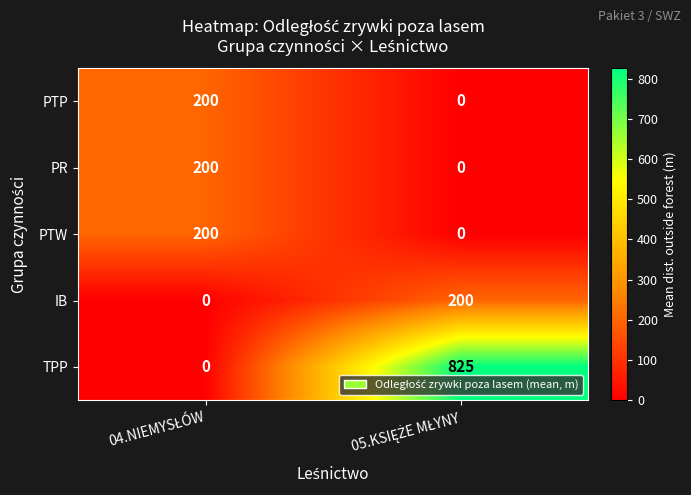

How many positive values does the PR series have?

1